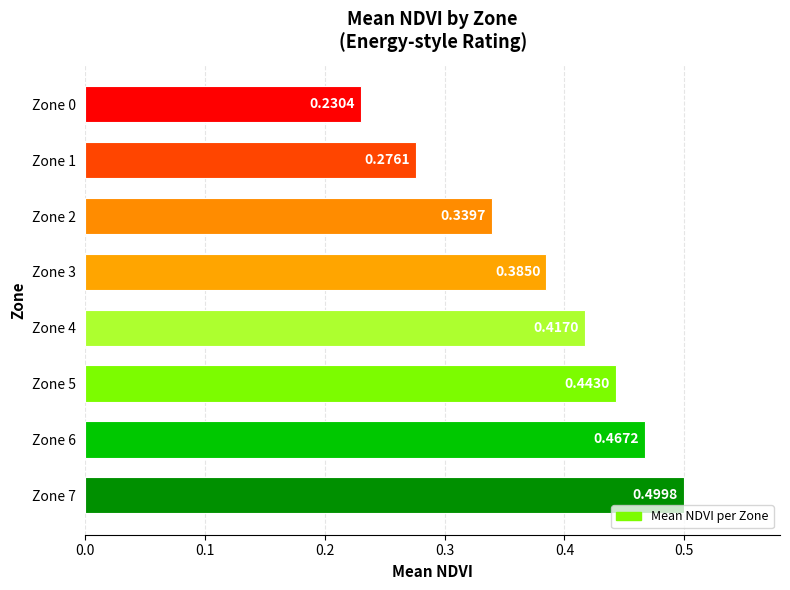

Between Zone 4 and Zone 6, which is larger?

Zone 6